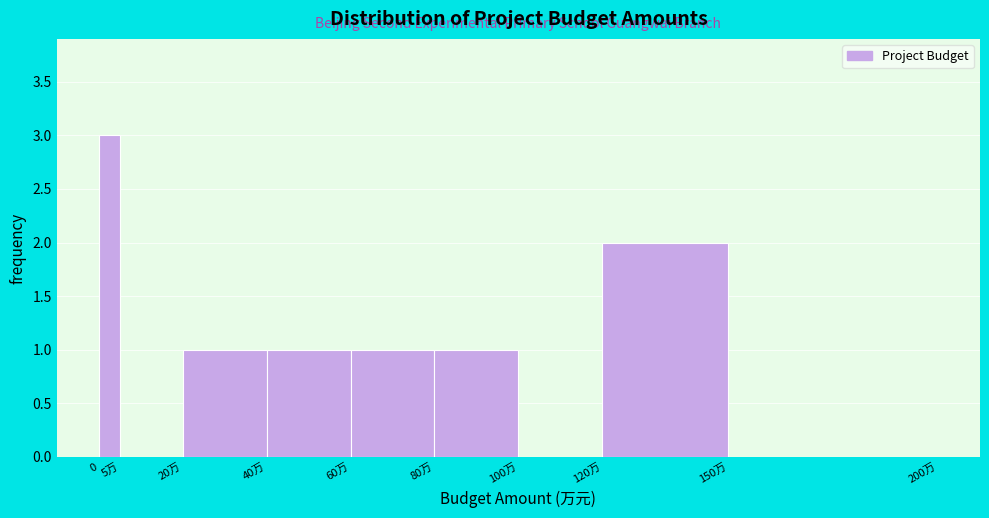

Reading left to right, transcribe all the data shown in this chart.

0=3	5万=0	20万=1	40万=1	60万=1	80万=1	100万=0	120万=2	150万=0